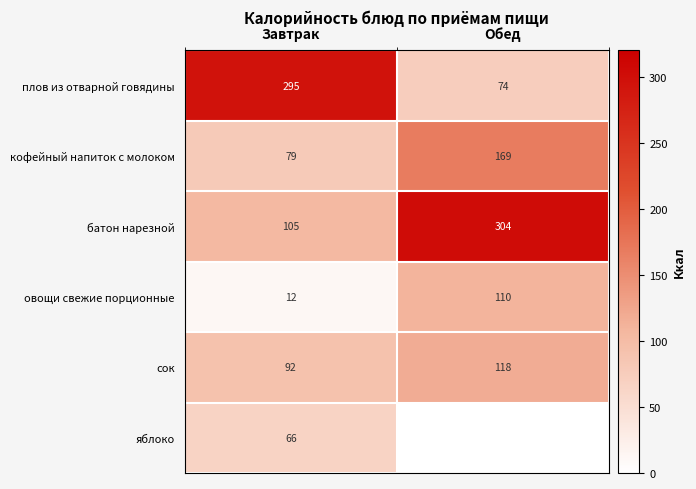

What is the sum of the батон нарезной values at Обед and Завтрак?

409